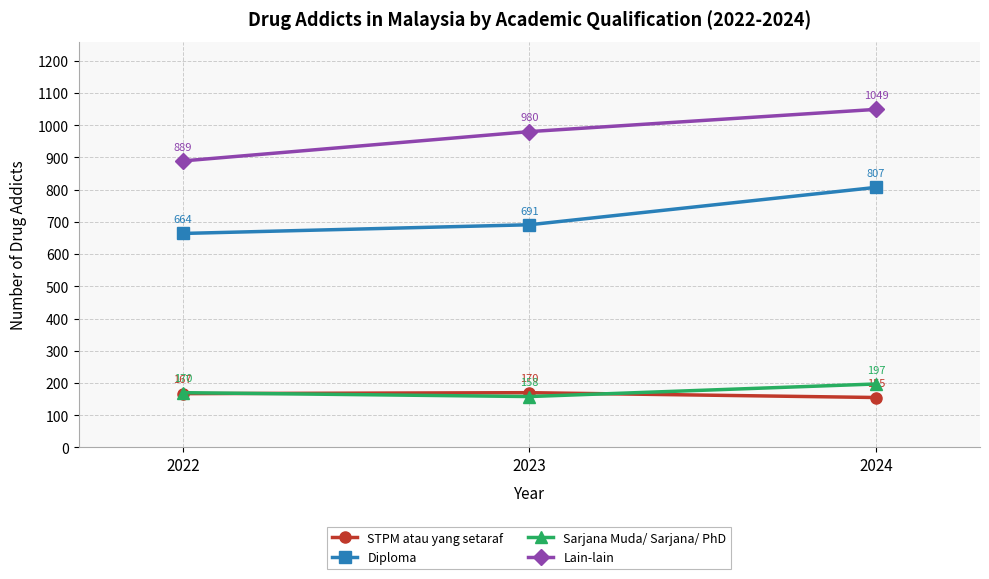

What is the sum of the Sarjana Muda/ Sarjana/ PhD values at 2024 and 2022?

367